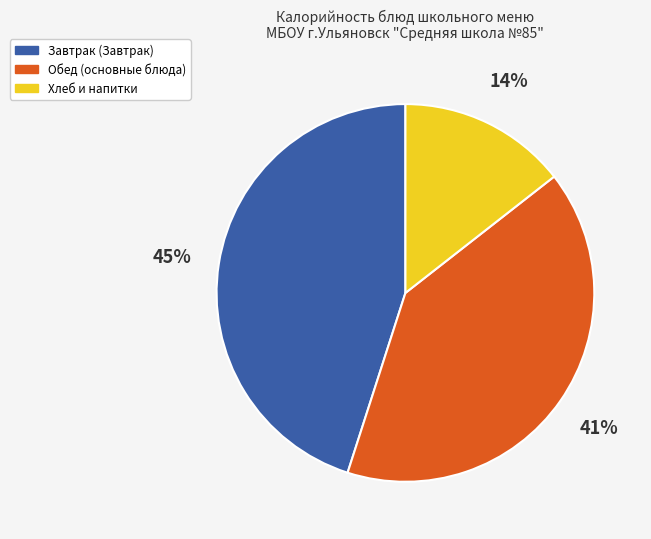

Does any single category account for the majority?

No